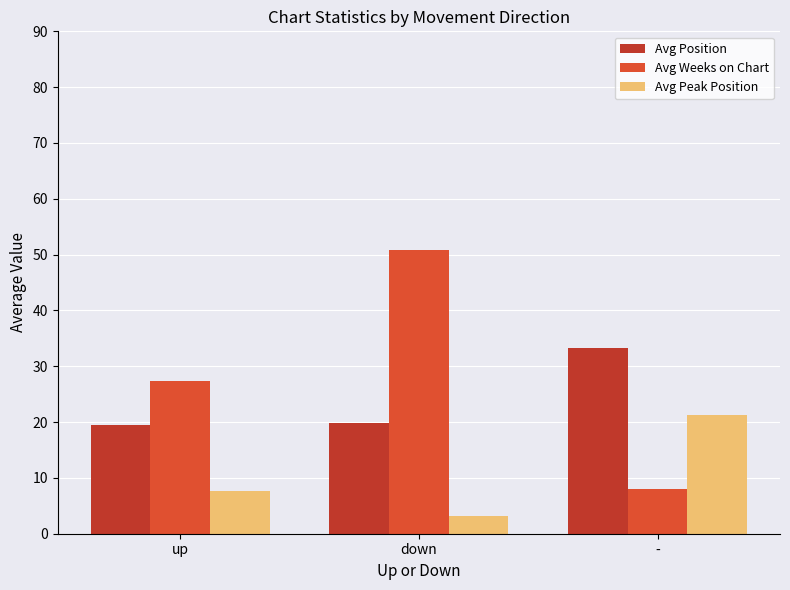

What is the total value across all series at up?

54.4